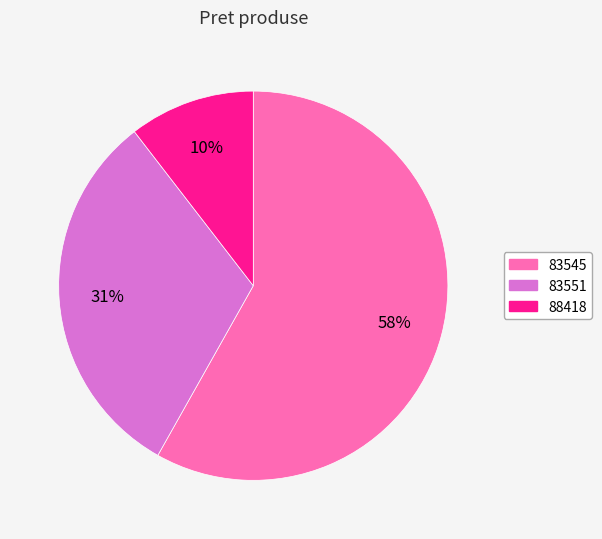

Count the number of slices in the pie.

3